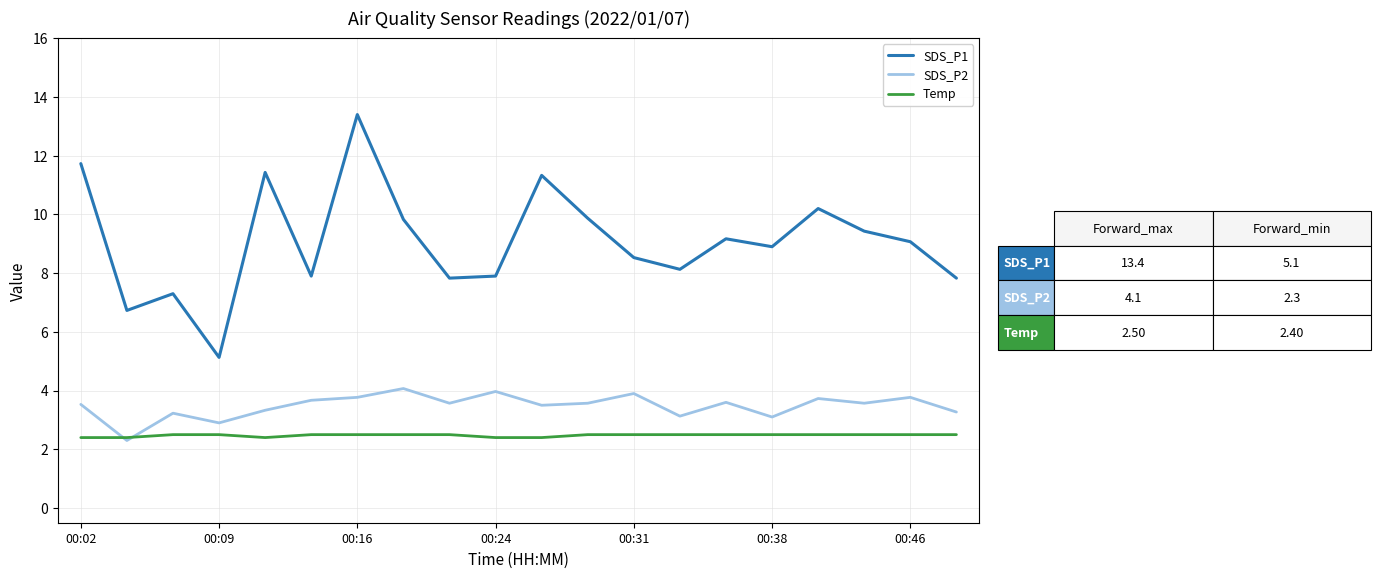

Count the number of categories in the chart.

20